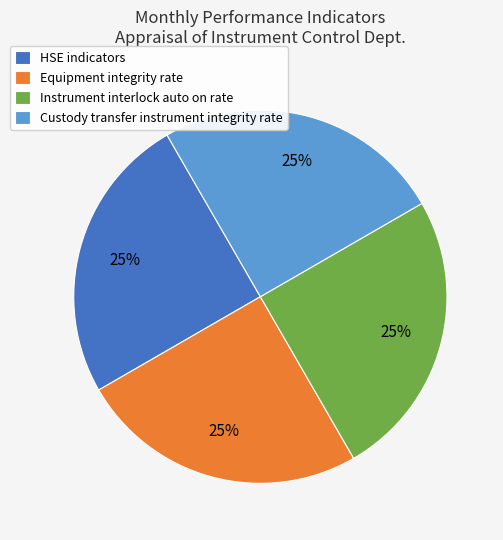

What percentage is the HSE indicators slice, to the nearest percent?

25%